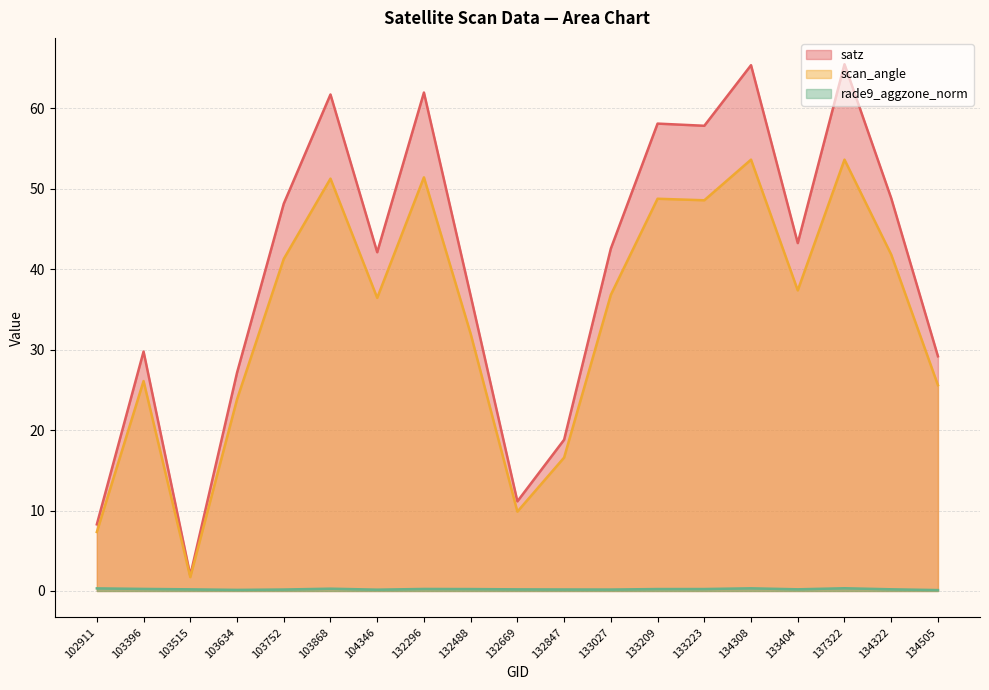

What is the smallest value displayed?

0.1